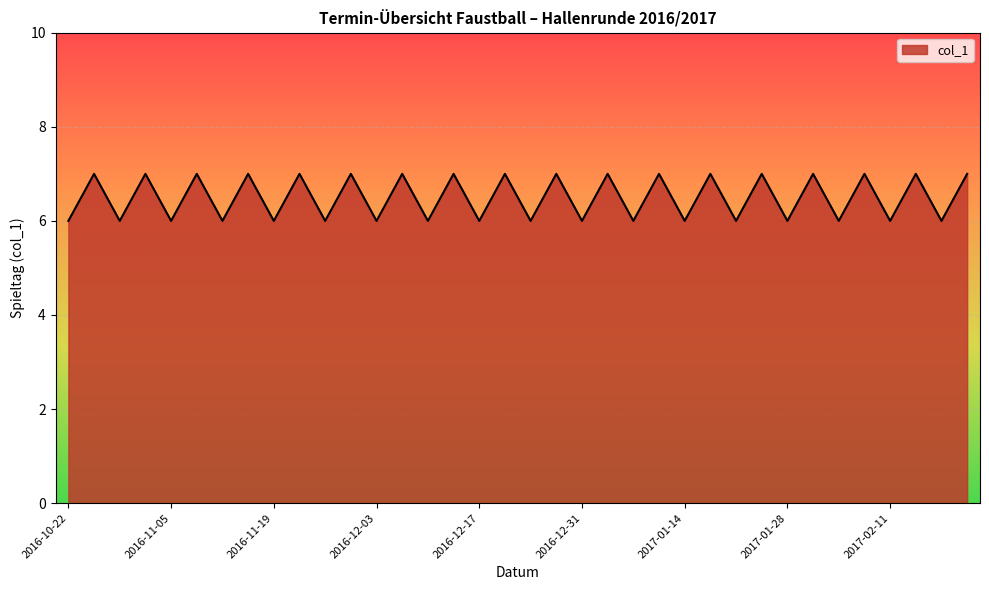

Does the chart display data point markers on the line(s)?

No